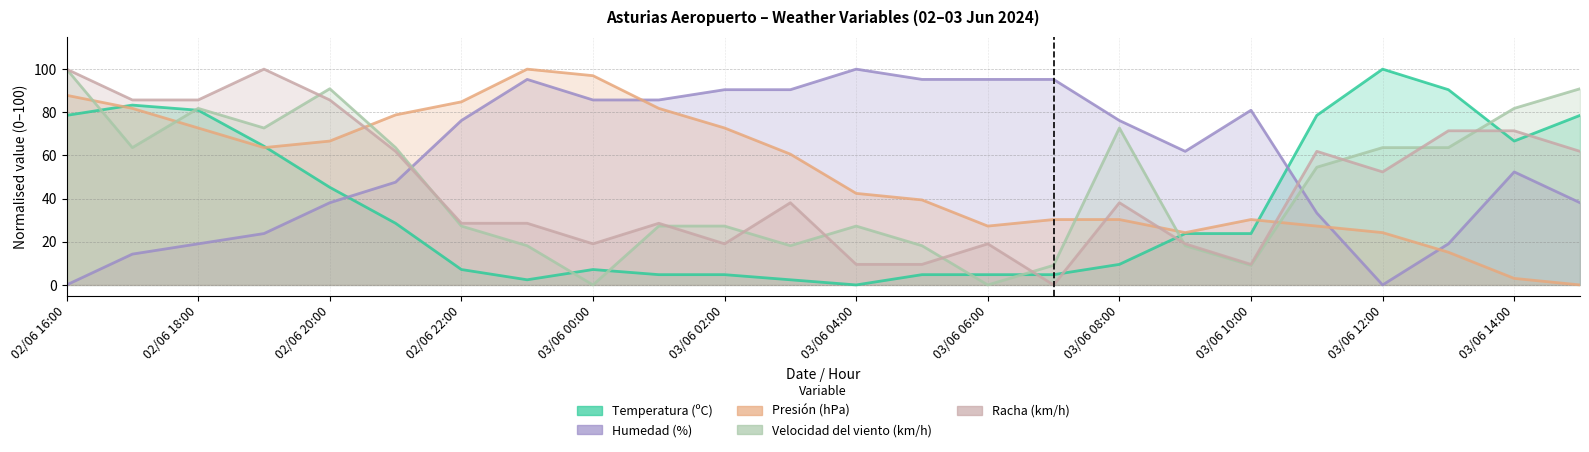

What position from the left is 03/06 01:00?

10